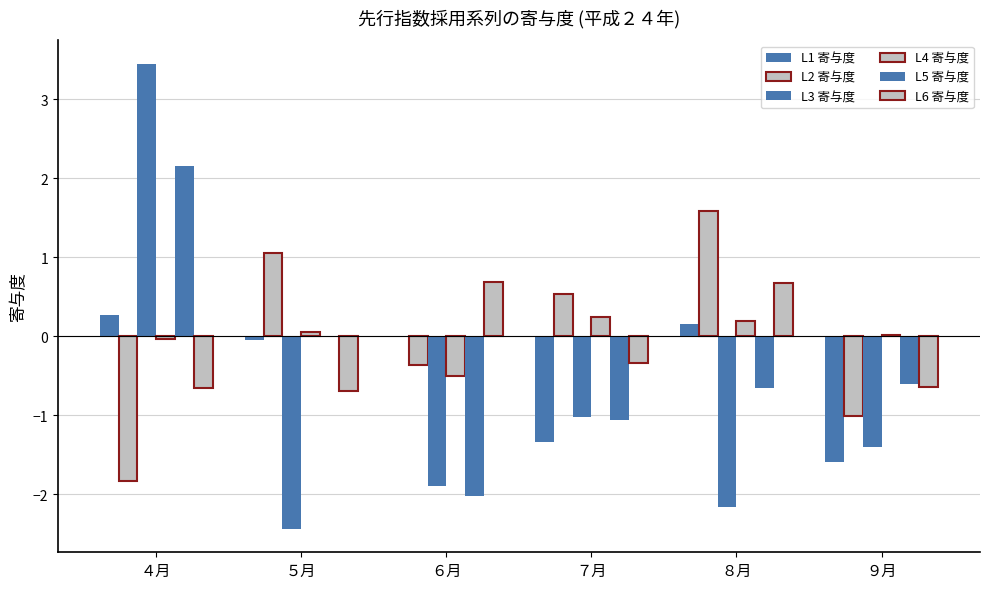

What is the value of the L1 寄与度 bar at the 4th from the left?

-1.3